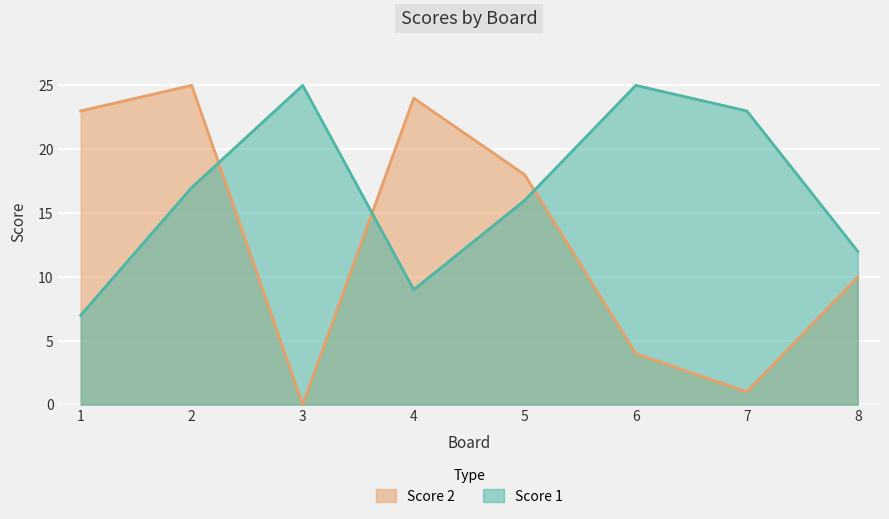

List the series in order of their overall mean, highest first.

Score 1, Score 2